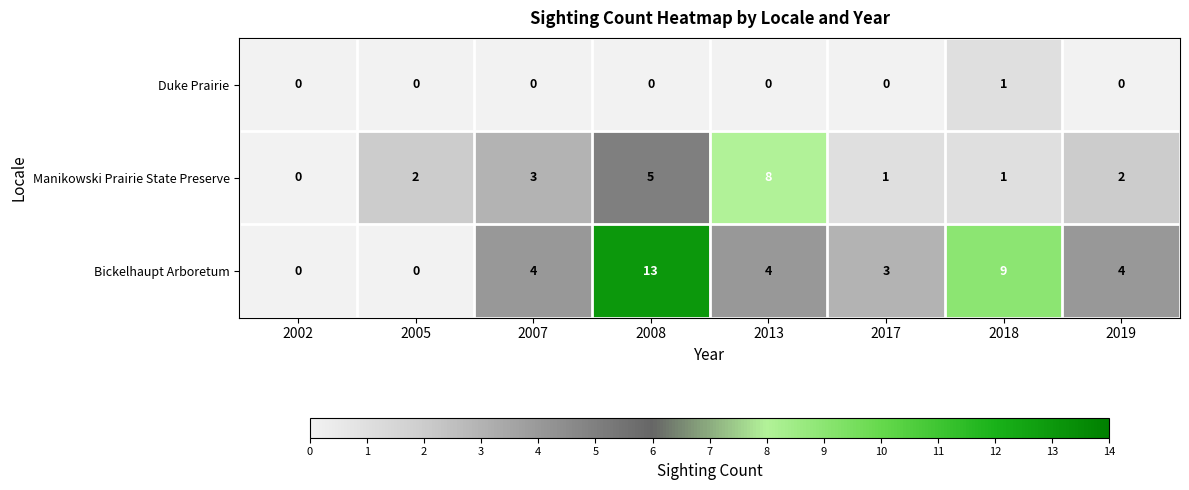

What is the total value across all series at 2013?

12